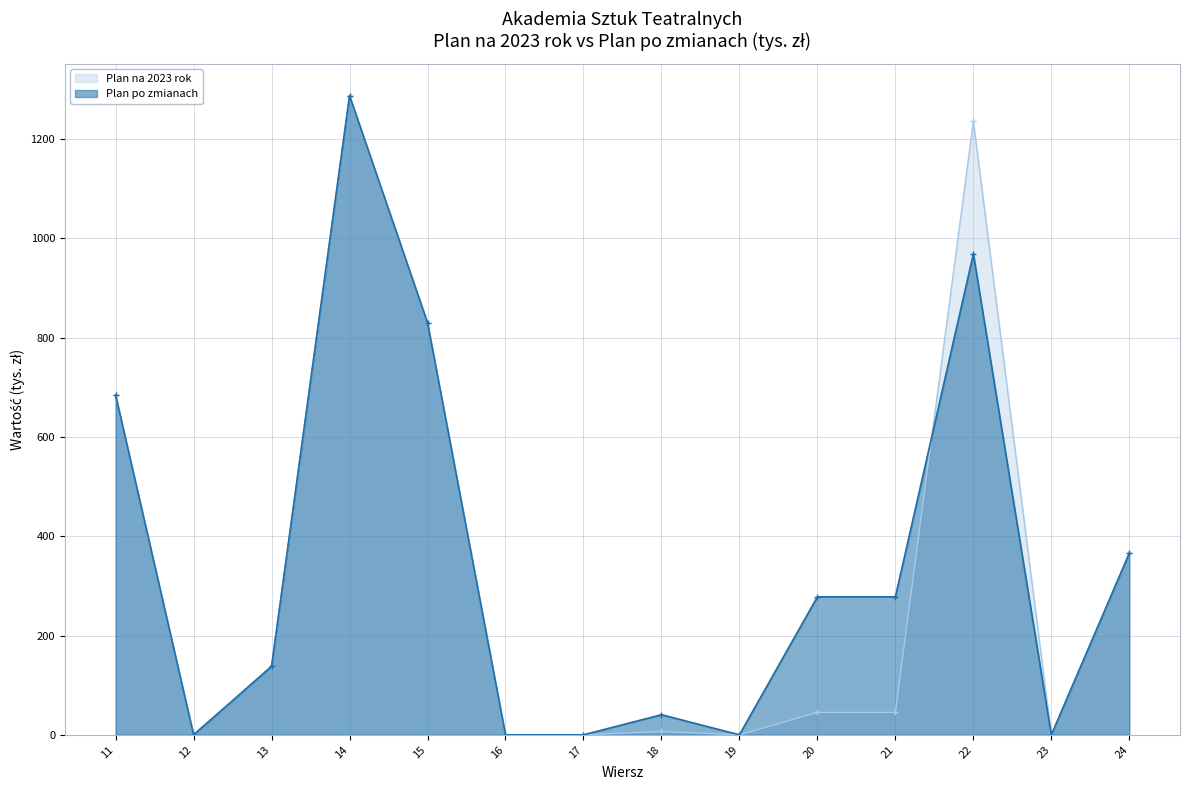

Is it true that Plan po zmianach equals 968.9 at 22?

True